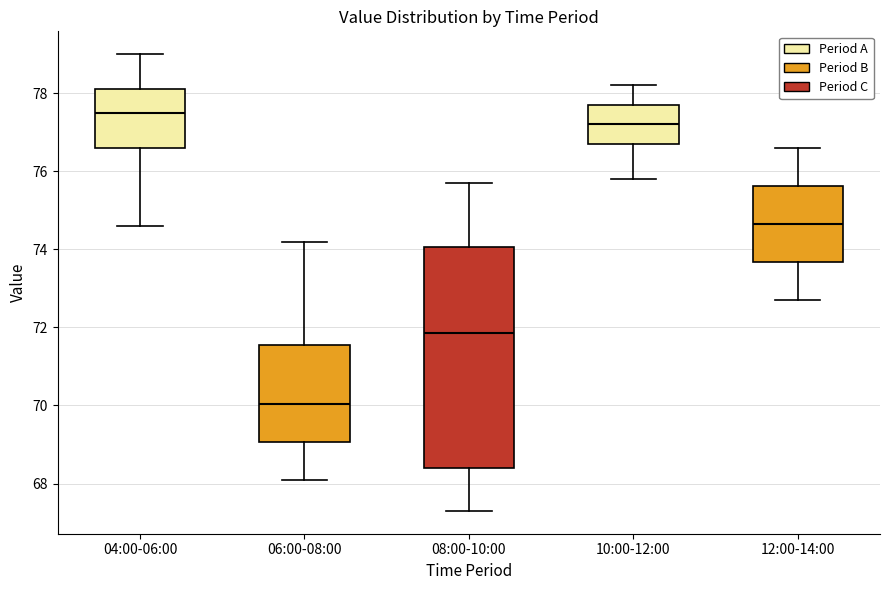

Which box is the tallest, from its lower edge to its upper edge?

08:00-10:00